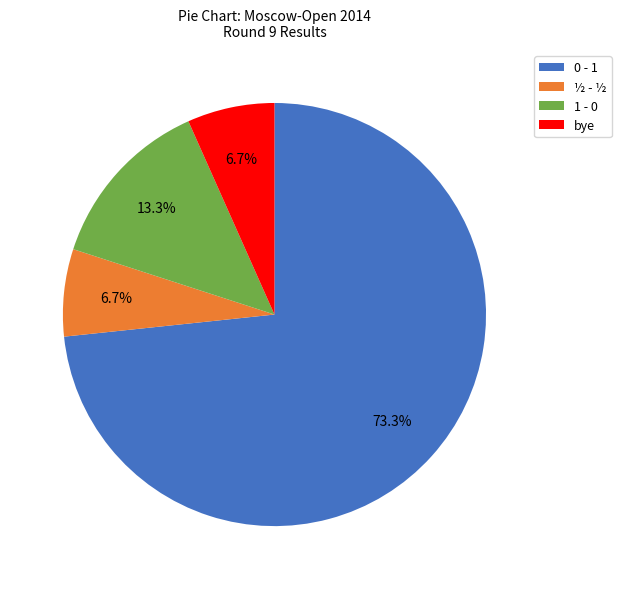

How much of the chart is everything except ½ - ½?

93.3%